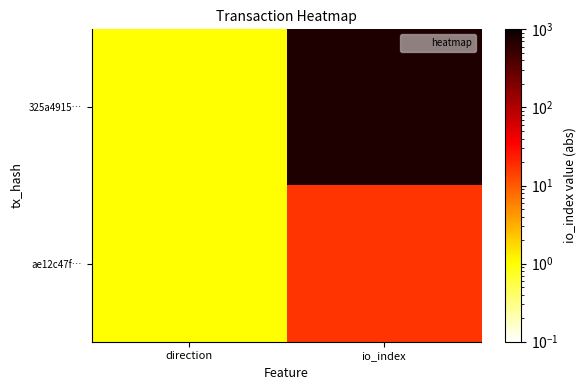

Rank the series at direction from lowest to highest value.

325a4915…, ae12c47f…